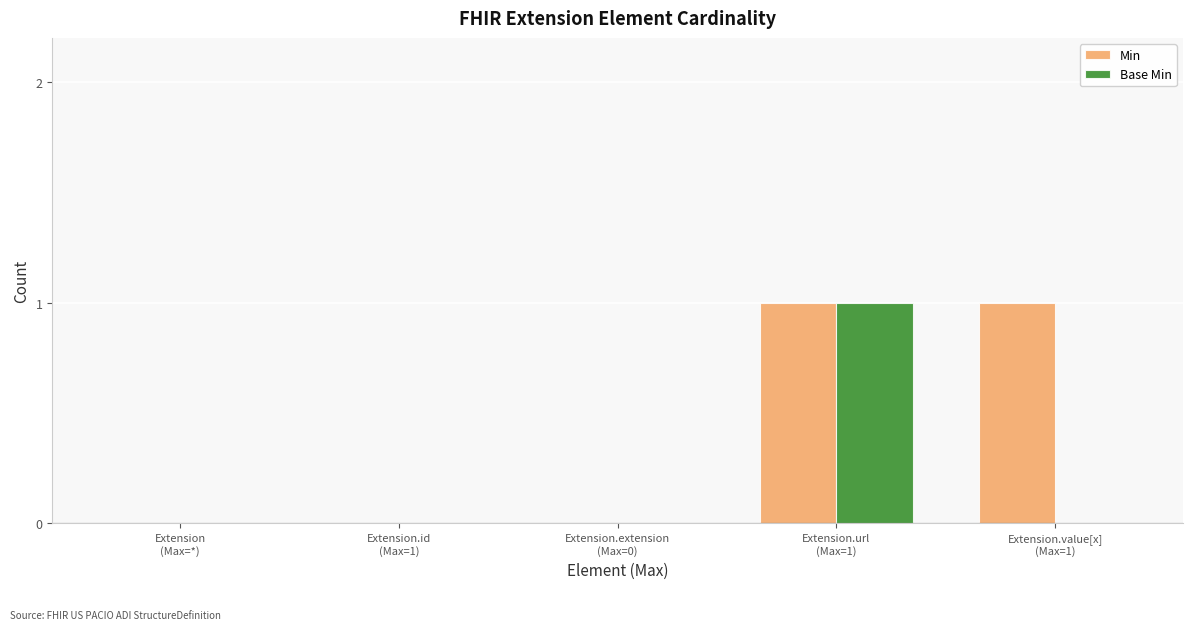

Which series has the largest total across all categories?

Min